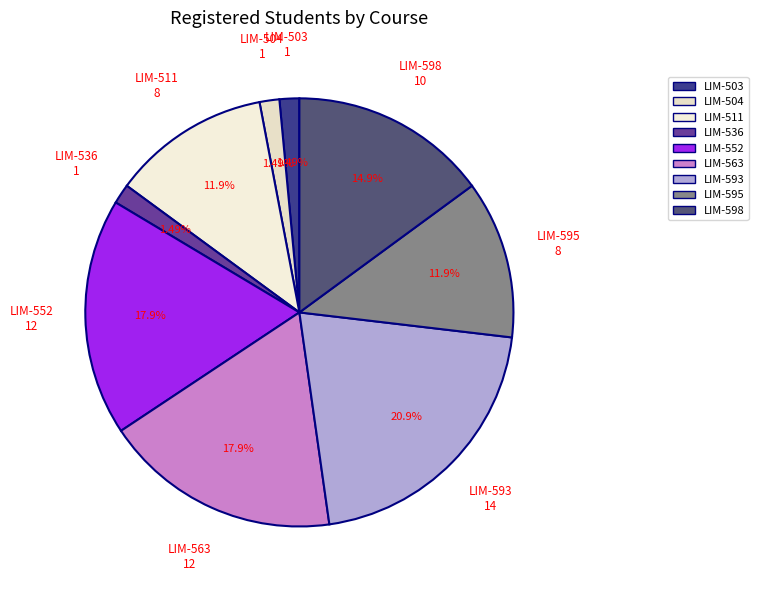

What is the ratio of the value at LIM-563 to the value at LIM-536?

12.0